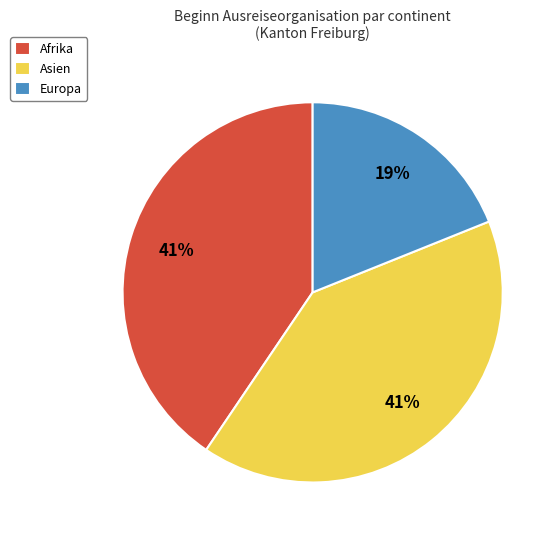

How many segments does this pie chart have?

3